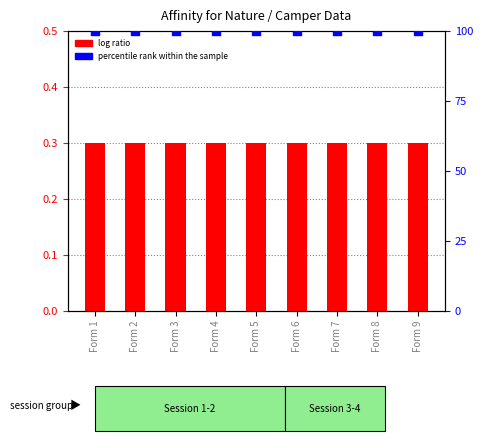

Which series reaches the maximum Y coordinate?

percentile rank within the sample